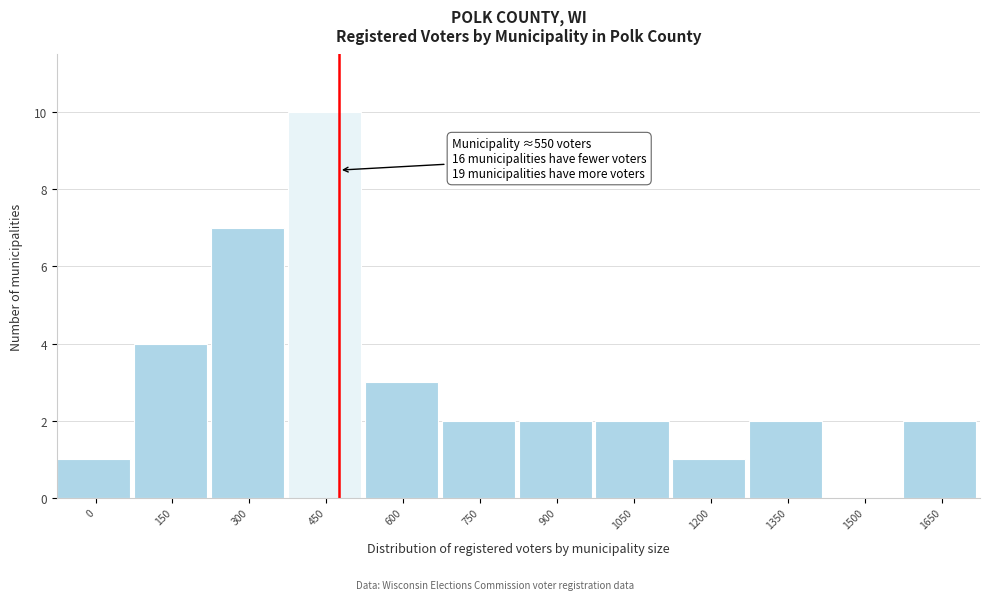

Reading left to right, transcribe all the data shown in this chart.

0=1	150=4	300=7	450=10	600=3	750=2	900=2	1050=2	1200=1	1350=2	1500=0	1650=2